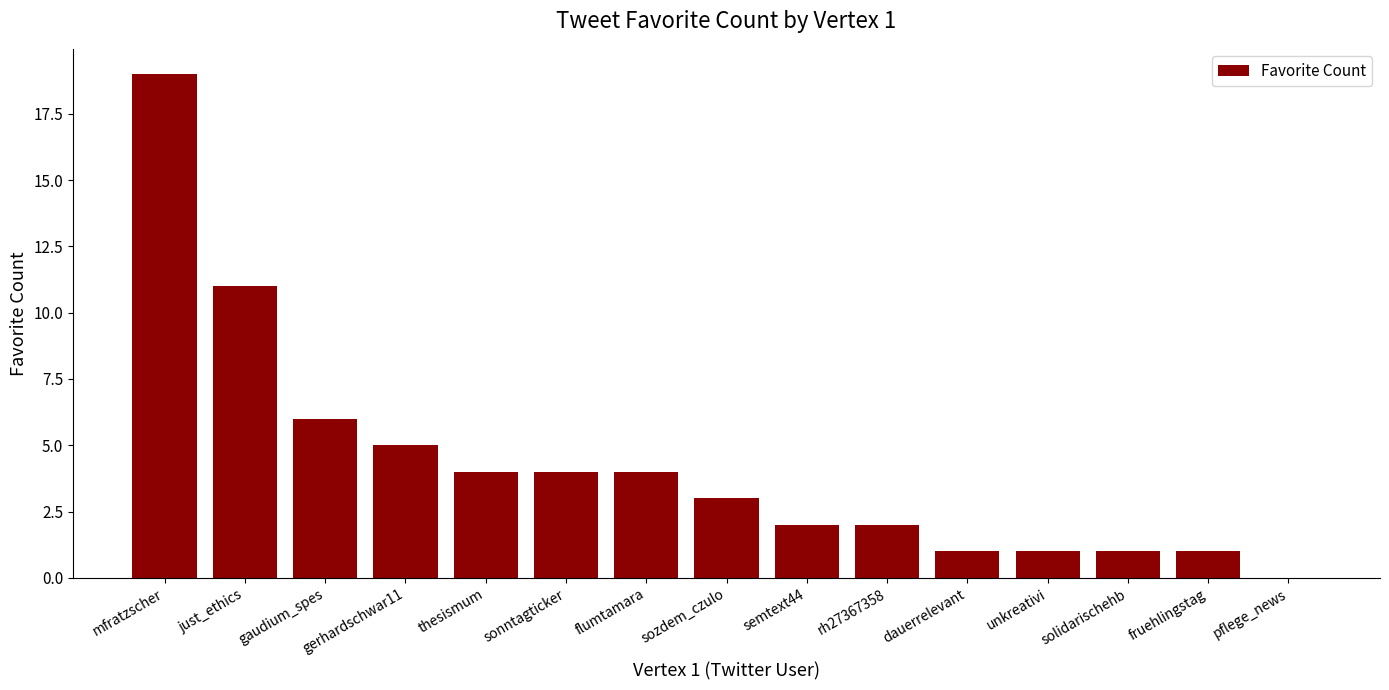

What is the sum of all values?

64